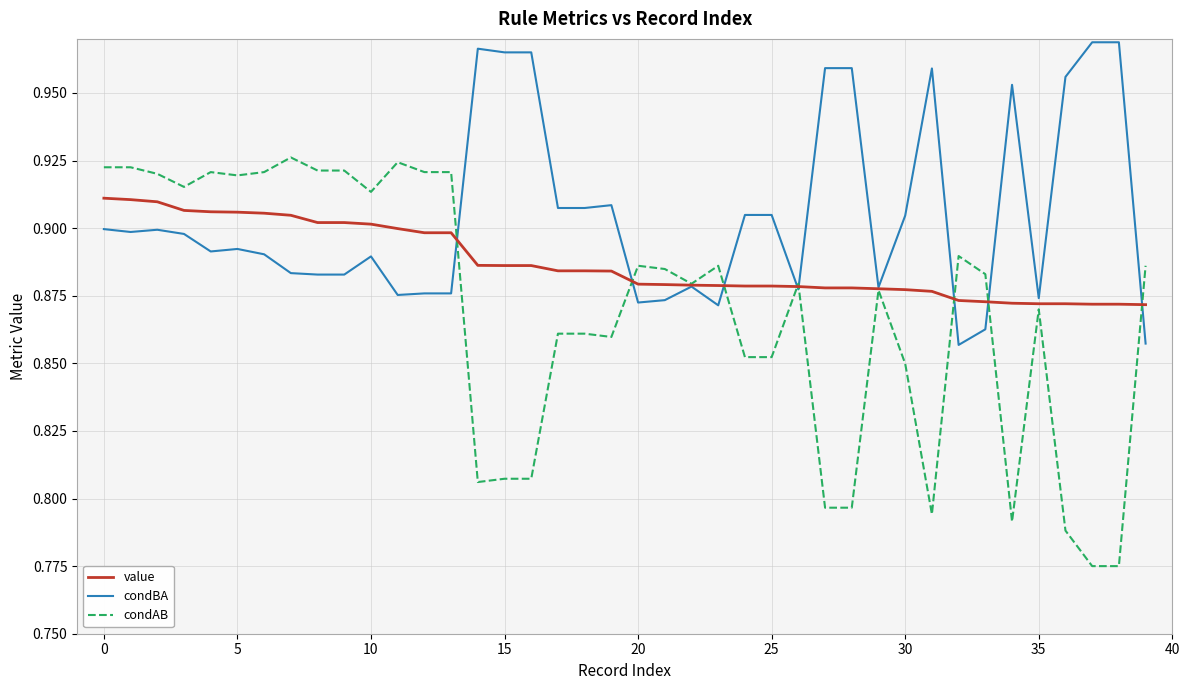

Which series has the largest range (max minus min)?

condAB